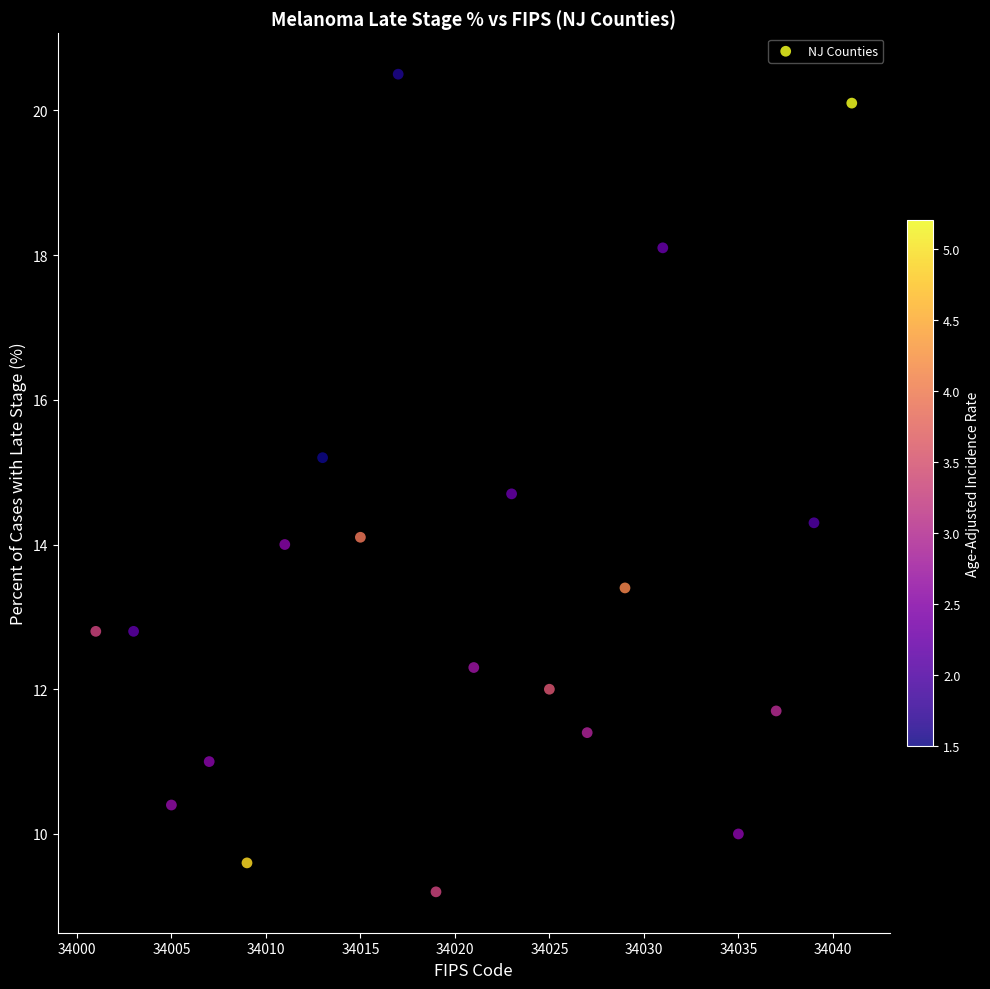

What is the range of X values (max minus min)?

40.0